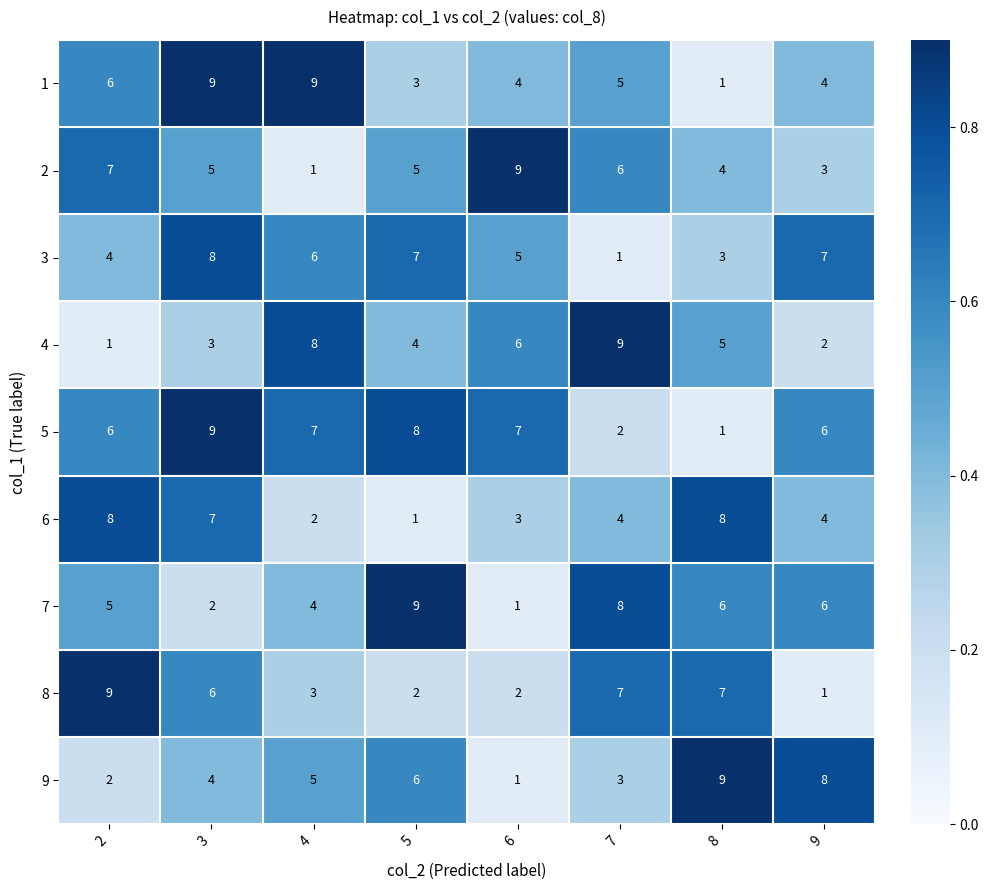

What is the total value across all series at 6?

38